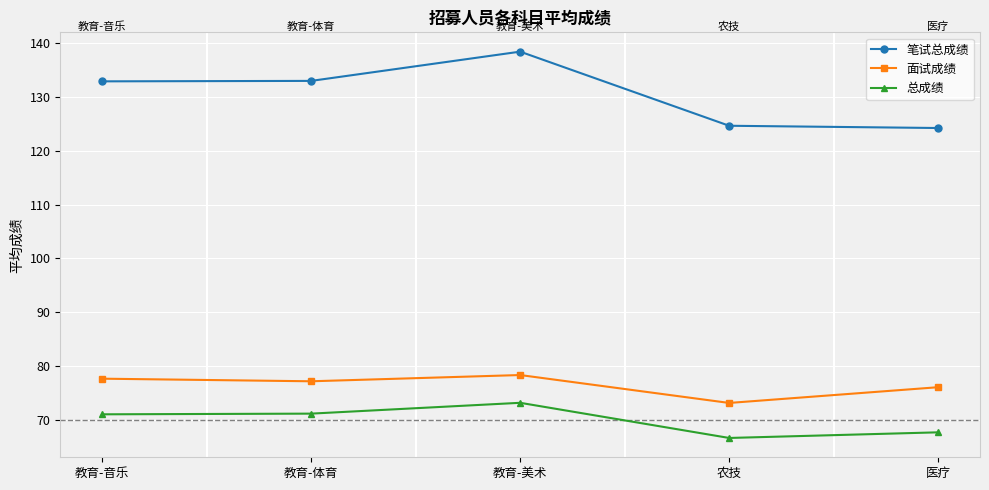

At which category does 总成绩 reach its first local peak?

教育-美术